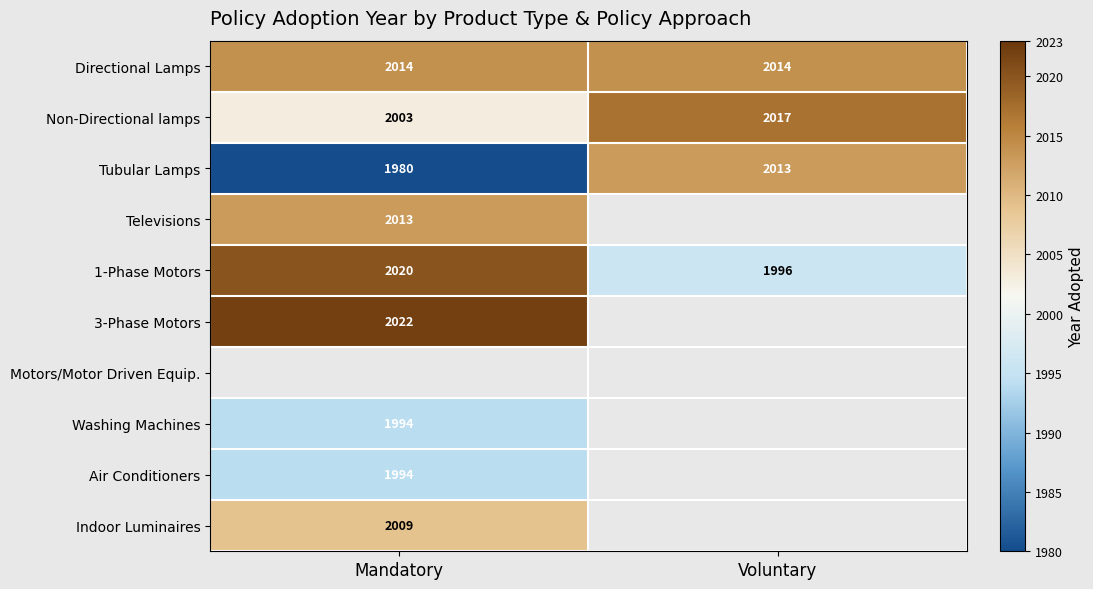

What value does the Directional Lamps series have at Mandatory?

2014